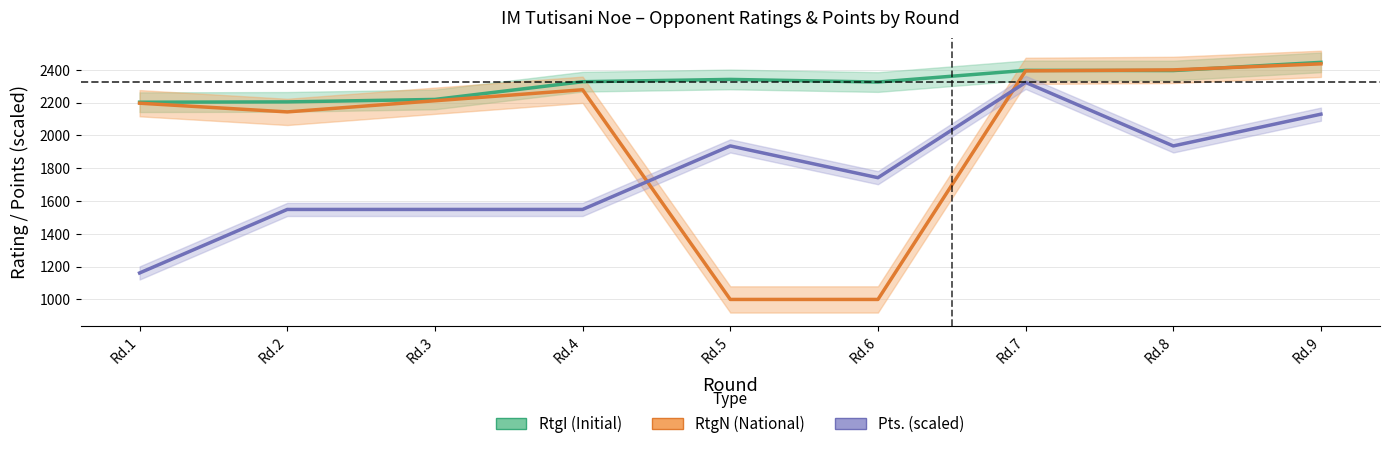

Which series has the largest range (max minus min)?

RtgN